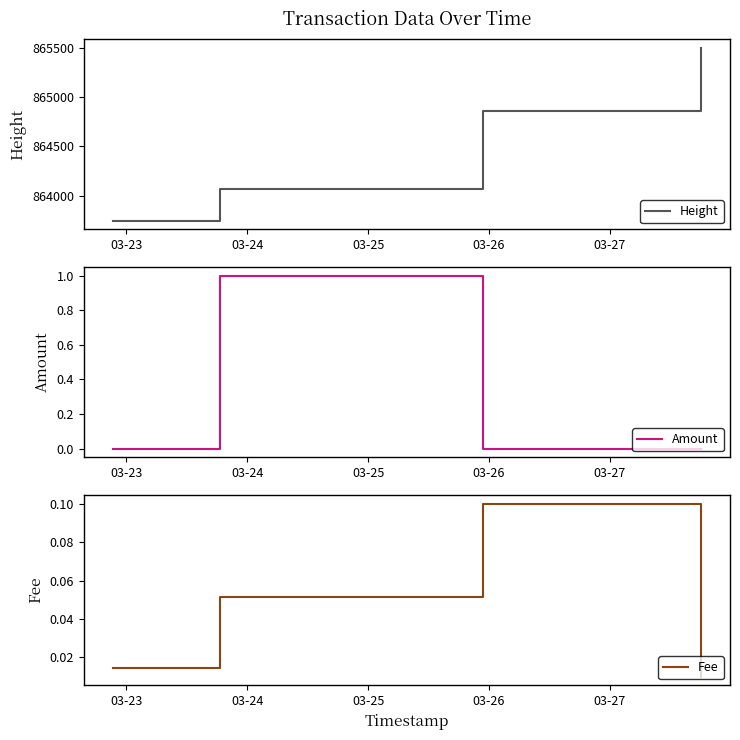

What is the label of the 6th point from the right?

03-23